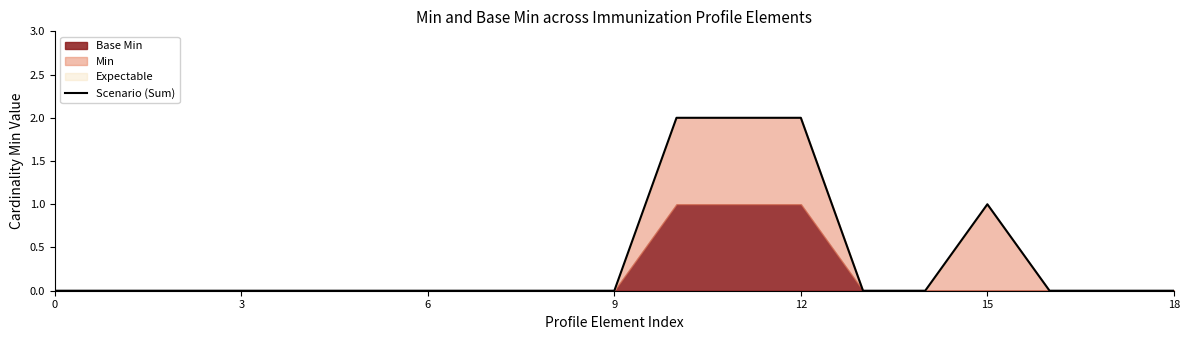

Which has a higher value, 9 or 13?

9